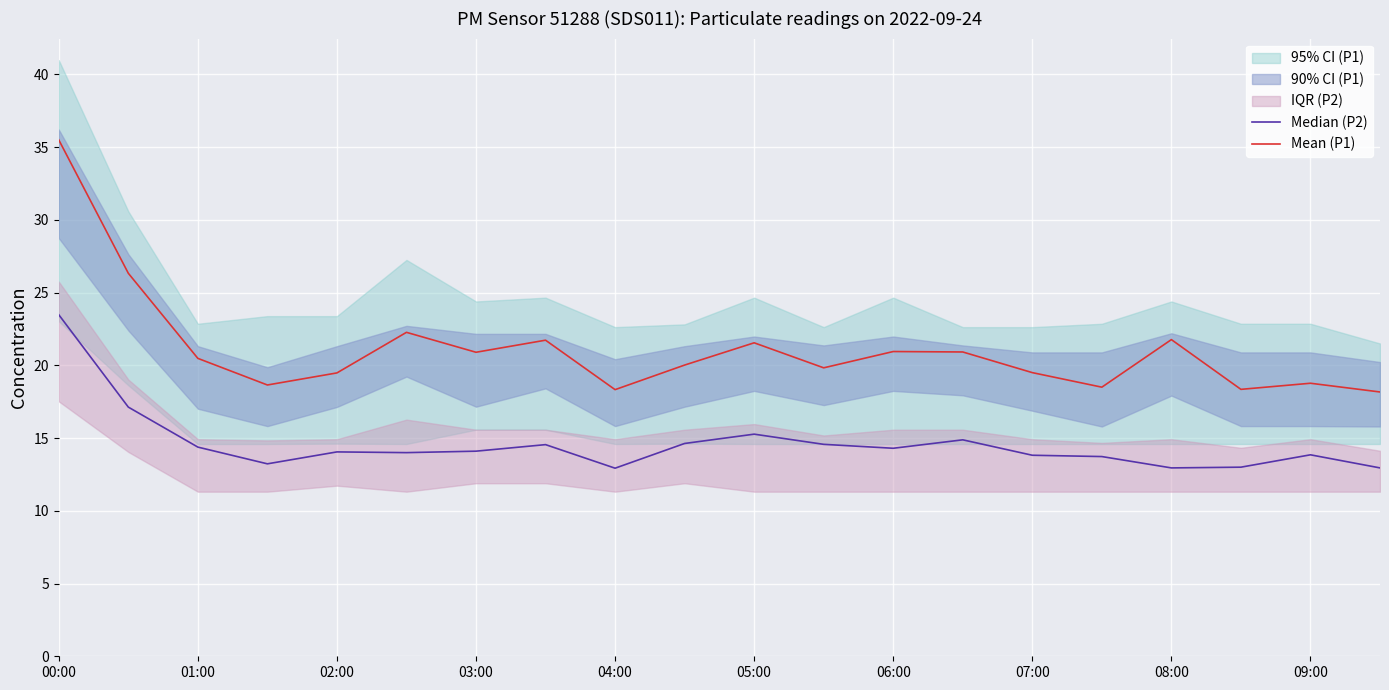

True or false: Median (P2) and Mean (P1) intersect in this chart.

False